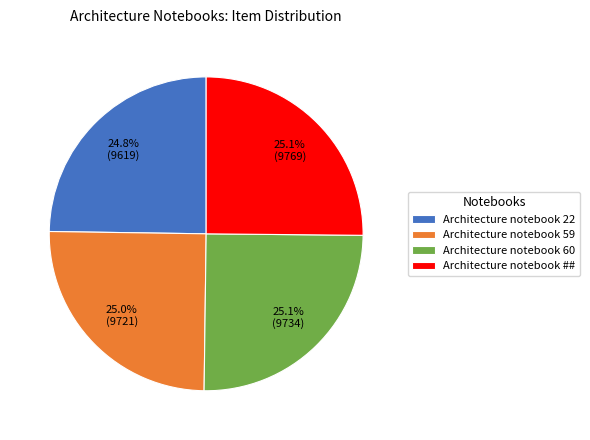

To the nearest percent, what percentage of the pie is Architecture notebook 60?

25%